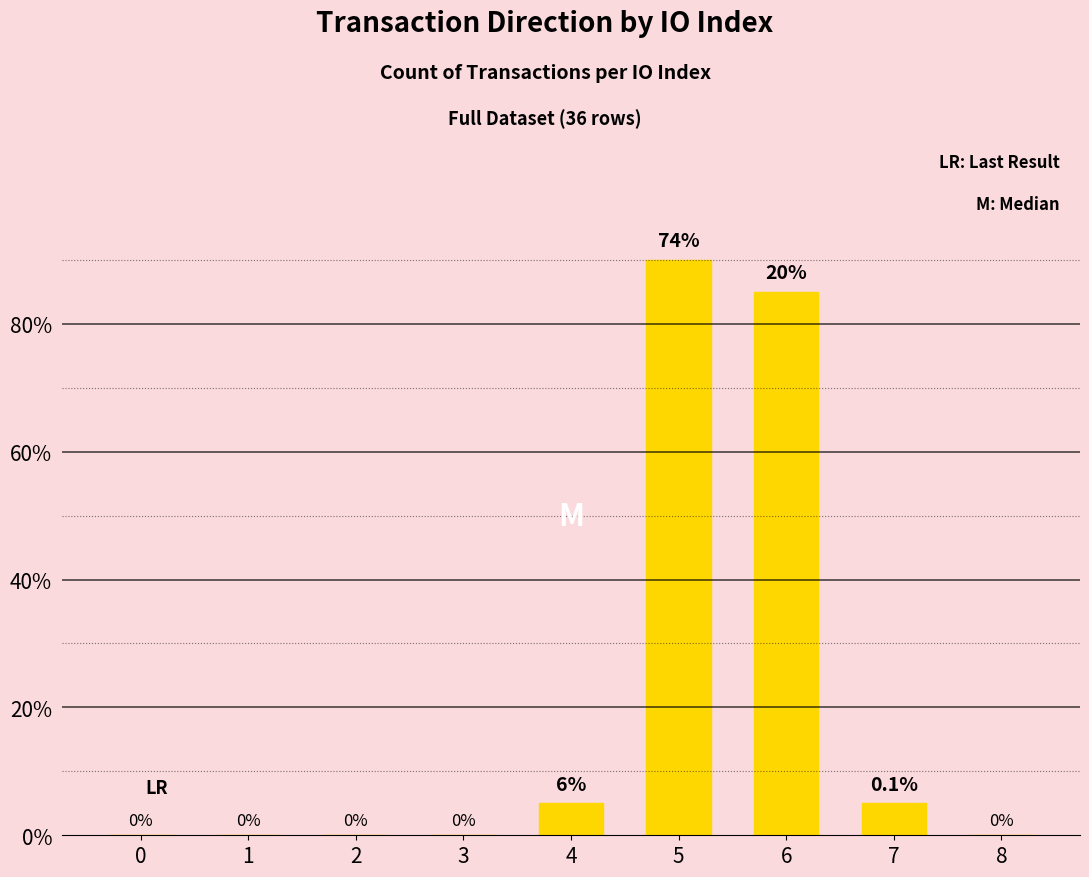

List the labels in order of value, largest first.

5, 6, 4, 7, 0, 1, 2, 3, 8